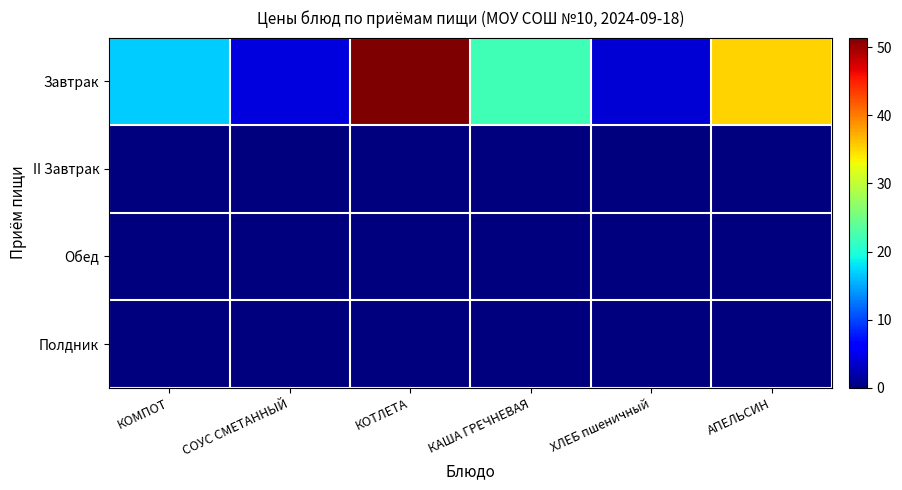

Reading left to right, what are all the values shown in this chart?

Завтрак: КОМПОТ=16.8	СОУС СМЕТАННЫЙ=4.4	КОТЛЕТА=51.4	КАША ГРЕЧНЕВАЯ=22.0	ХЛЕБ пшеничный=4.0	АПЕЛЬСИН=35.2
II Завтрак: КОМПОТ=0.0	СОУС СМЕТАННЫЙ=0.0	КОТЛЕТА=0.0	КАША ГРЕЧНЕВАЯ=0.0	ХЛЕБ пшеничный=0.0	АПЕЛЬСИН=0.0
Обед: КОМПОТ=0.0	СОУС СМЕТАННЫЙ=0.0	КОТЛЕТА=0.0	КАША ГРЕЧНЕВАЯ=0.0	ХЛЕБ пшеничный=0.0	АПЕЛЬСИН=0.0
Полдник: КОМПОТ=0.0	СОУС СМЕТАННЫЙ=0.0	КОТЛЕТА=0.0	КАША ГРЕЧНЕВАЯ=0.0	ХЛЕБ пшеничный=0.0	АПЕЛЬСИН=0.0